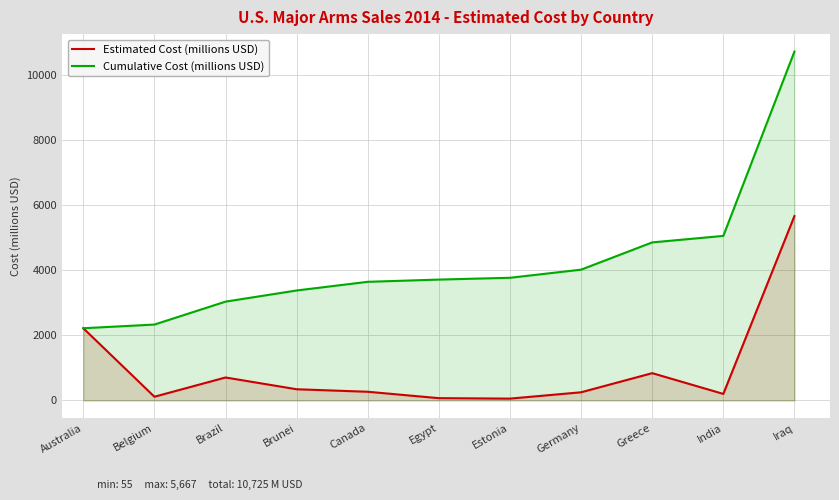

What is the difference between the second highest and second lowest values in the Estimated Cost (millions USD) series?

2150